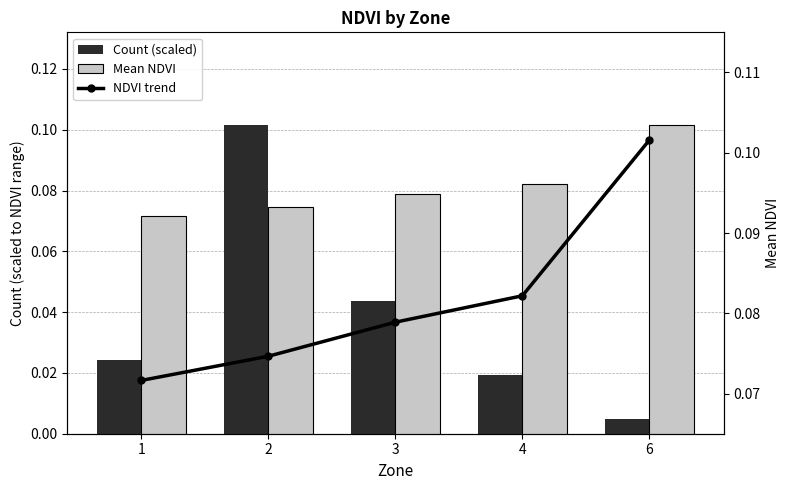

Reading left to right, what are all the values shown in this chart?

Count (scaled): 1=0.0	2=0.1	3=0.0	4=0.0	6=0.0
Mean NDVI: 1=0.1	2=0.1	3=0.1	4=0.1	6=0.1
NDVI trend: 1=0.1	2=0.1	3=0.1	4=0.1	6=0.1